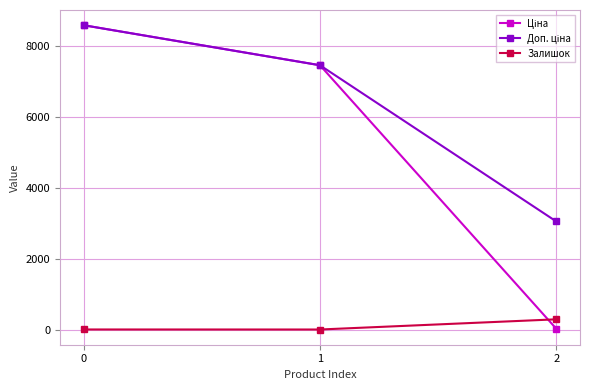

The Залишок series shows 12.0 at 0. True or false?

True